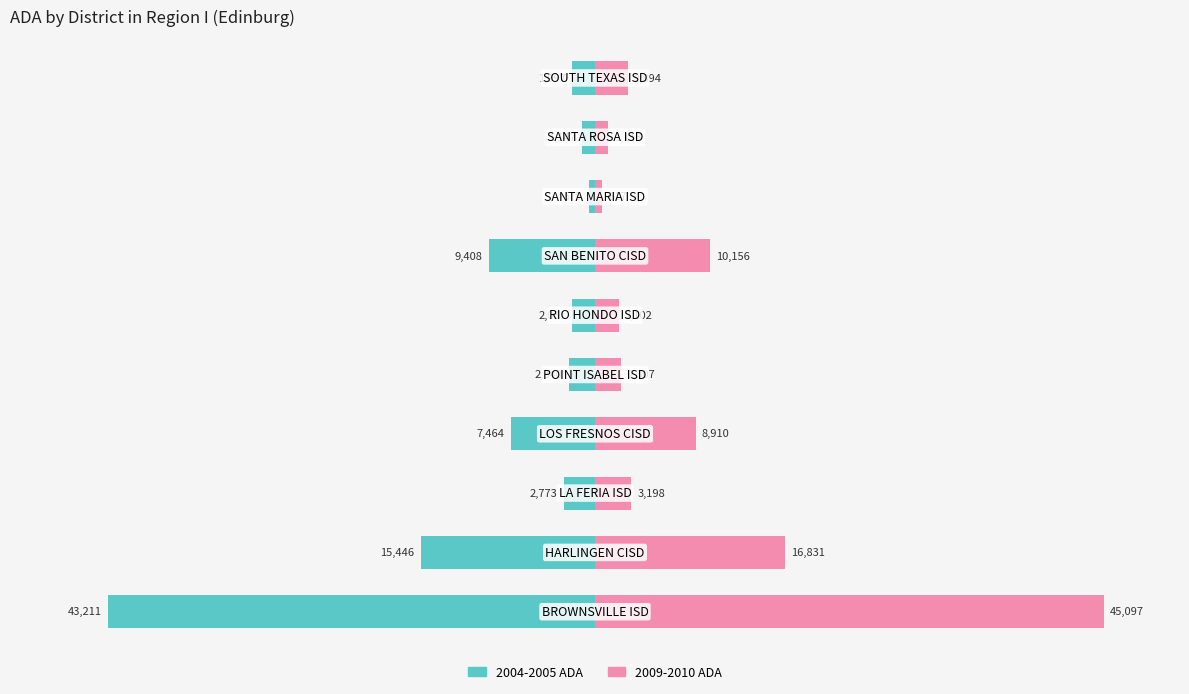

Is it true that 2004-2005 ADA equals -52.1 at 1?

False